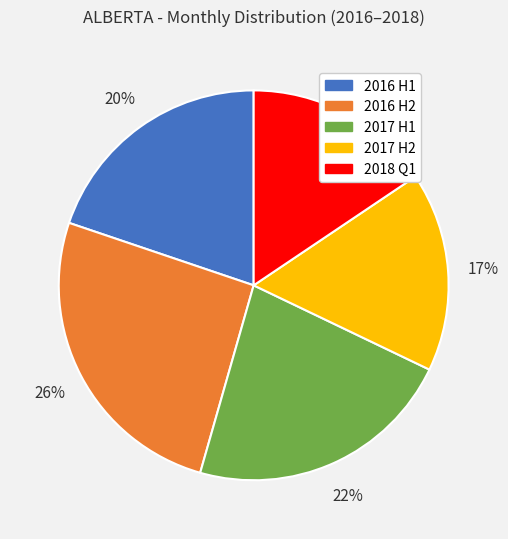

Does any single category account for the majority?

No